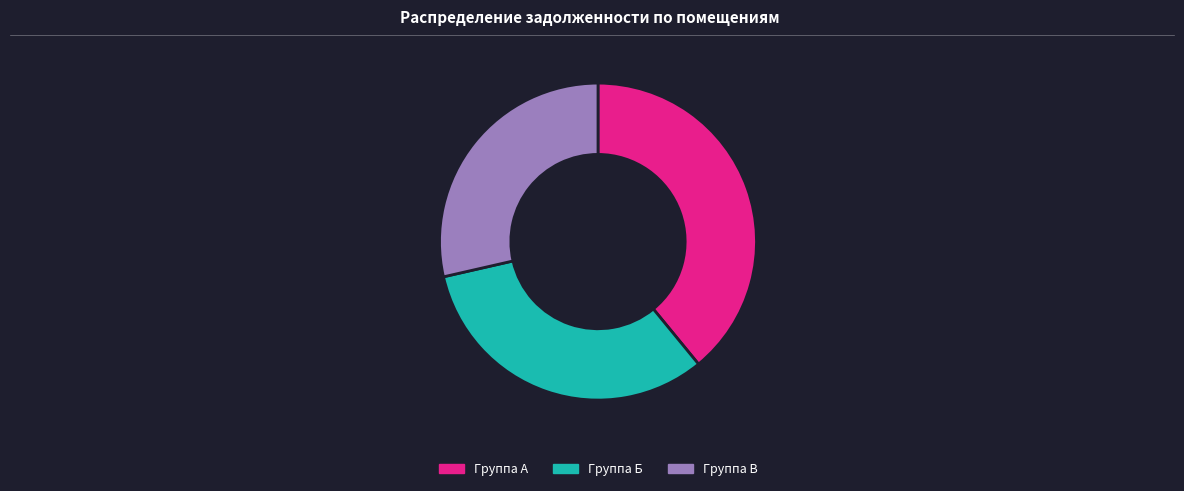

Is there a majority slice in this chart?

No